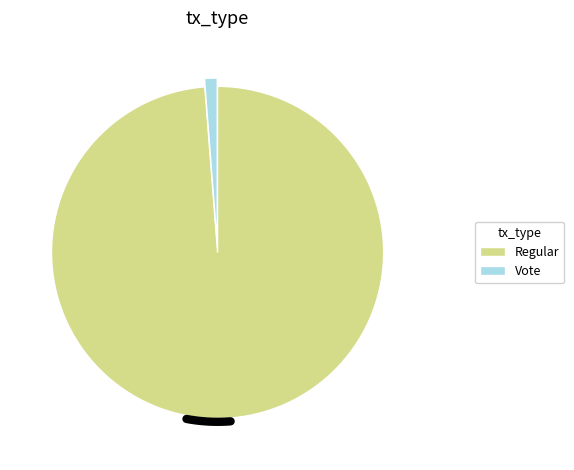

How many segments does this pie chart have?

2